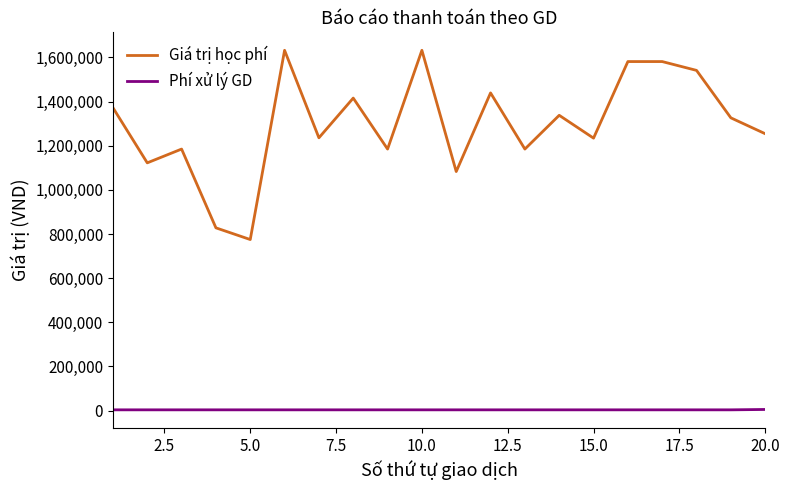

What is the difference between the maximum and second lowest values in the Phí xử lý GD series?

1700